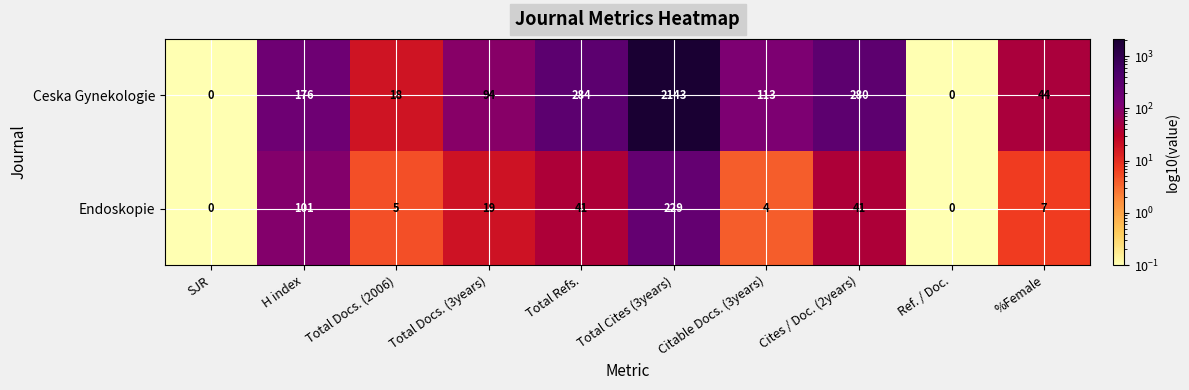

What is the spread (max minus min) of values at %Female?

37